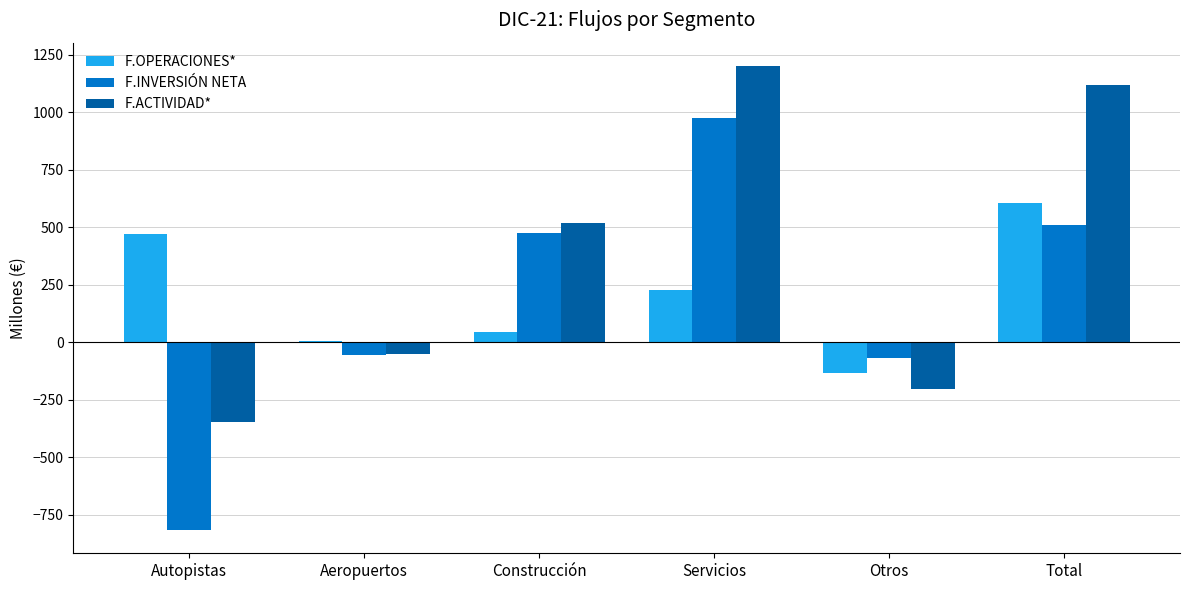

True or false: F.ACTIVIDAD* has a value of 518 at Construcción.

True